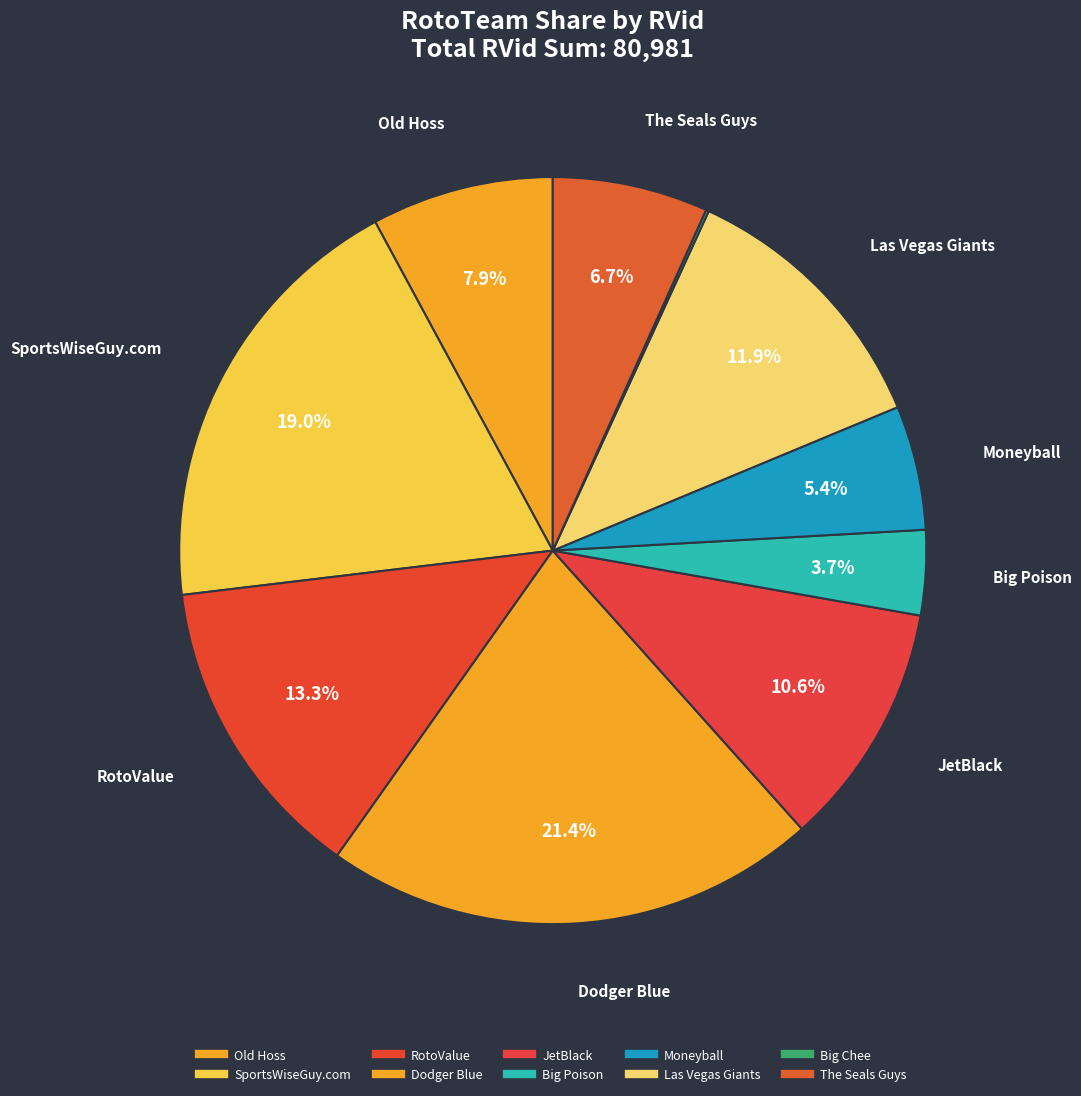

Which slice is the smallest?

Big Chee